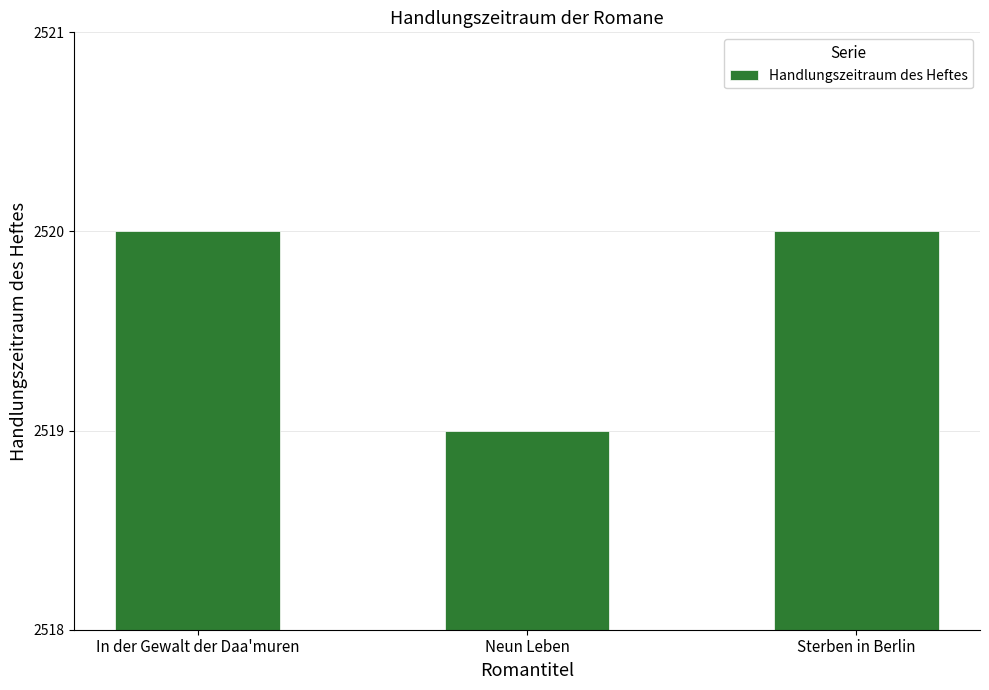

Does the chart contain stacked bars?

No